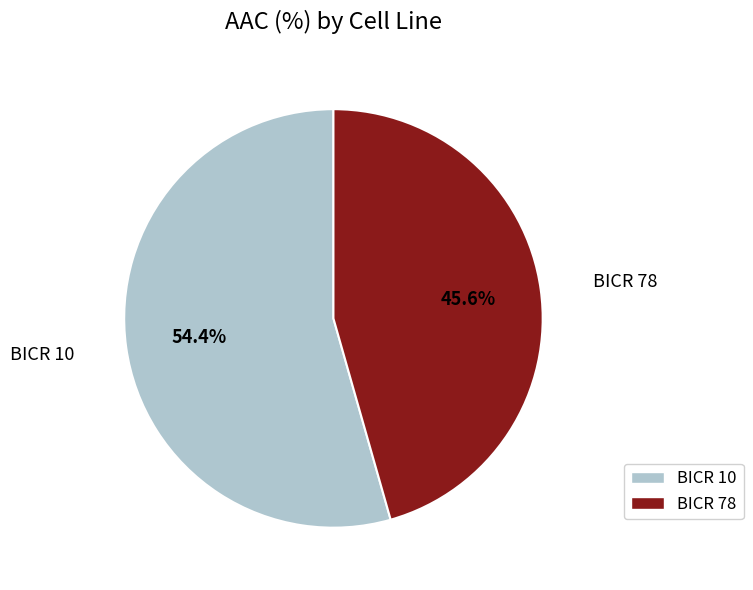

Which category has the biggest portion of the pie?

BICR 10